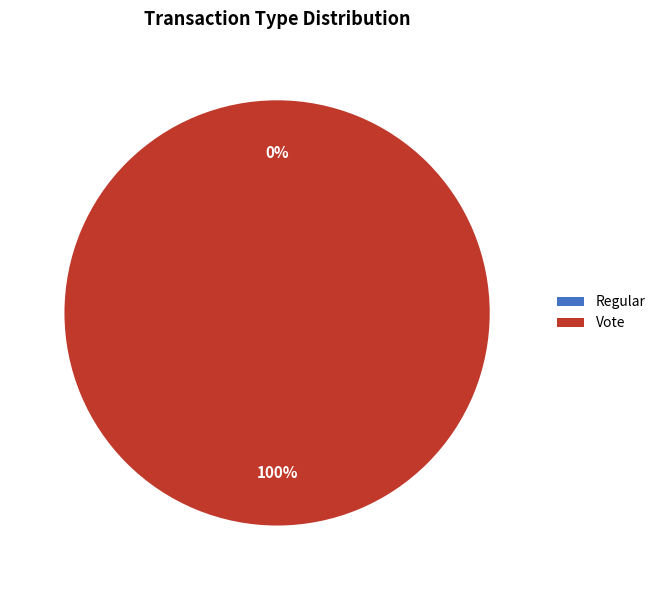

Is Regular the majority of the pie?

No